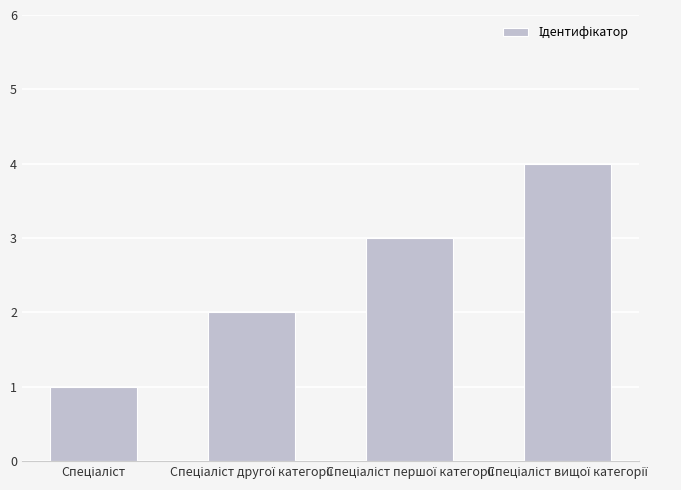

What is the greatest value displayed?

4